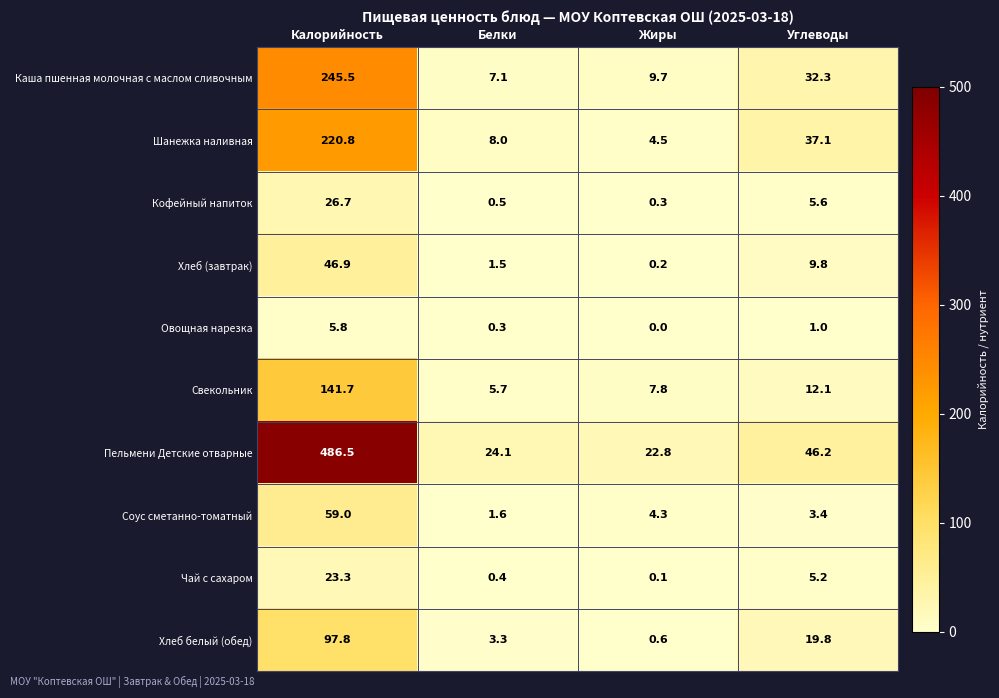

At how many categories does at least one series exceed 15?

4